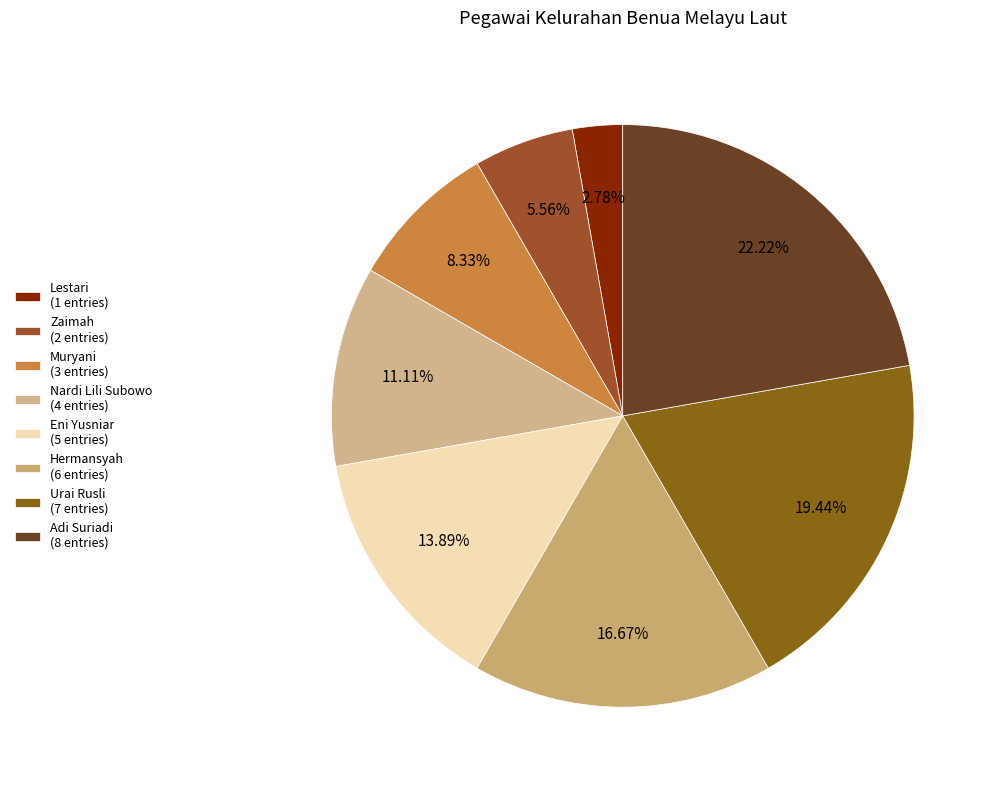

Is the sum of Nardi Lili Subowo and Hermansyah greater than half?

No